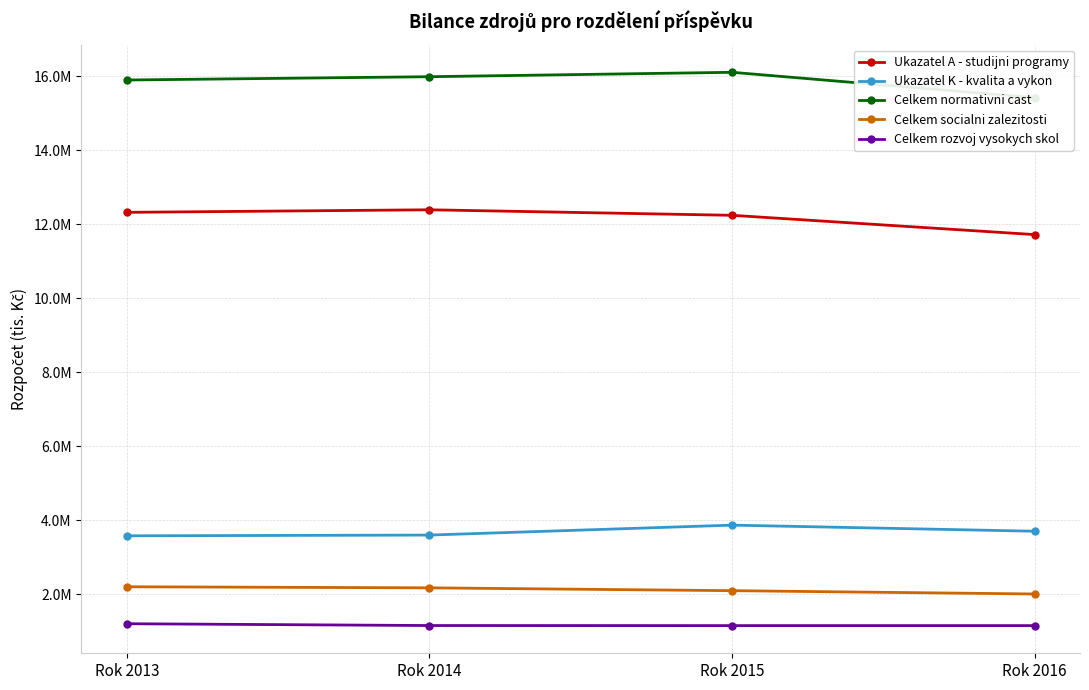

In Celkem normativni cast, how many points are higher than both neighbors (excluding endpoints)?

1